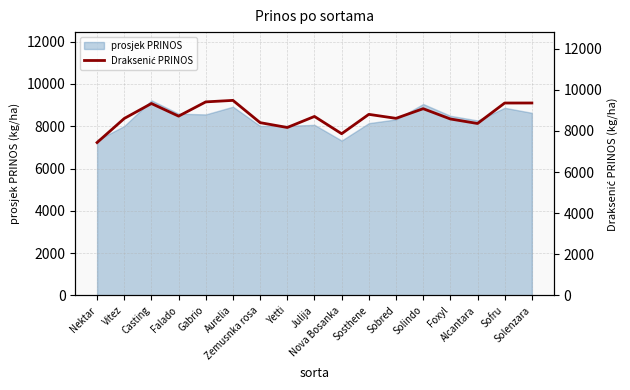

Which has a higher value, Zemusnka rosa or Vitez?

Vitez